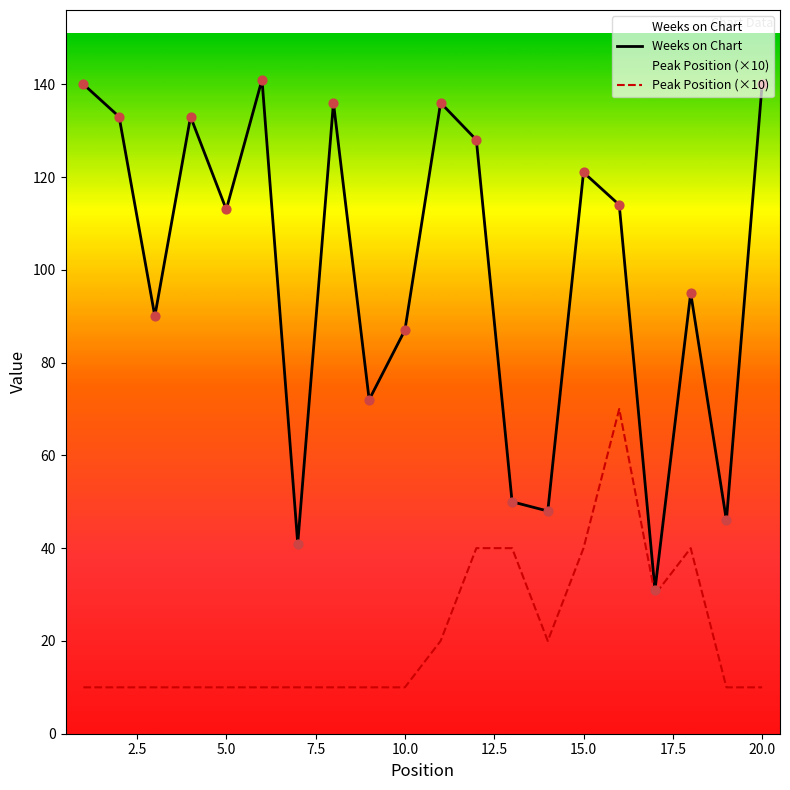

Which series has the largest total across all categories?

Weeks on Chart